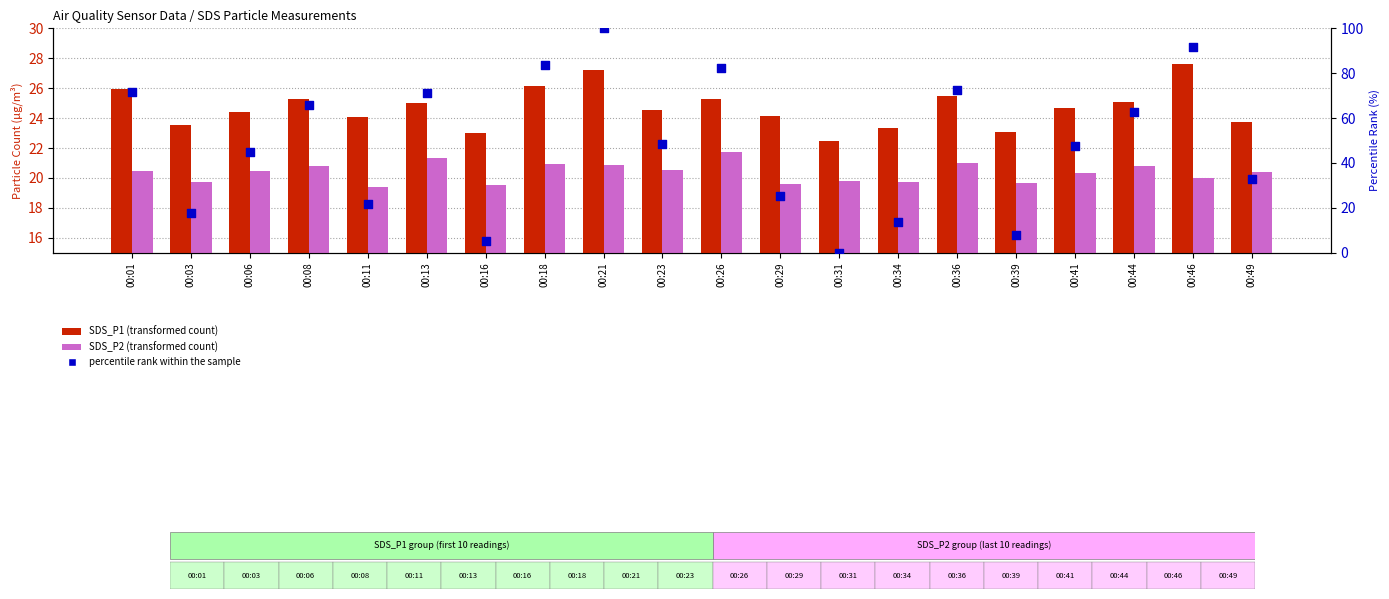

What is the total value across all series at 00:03?

60.9